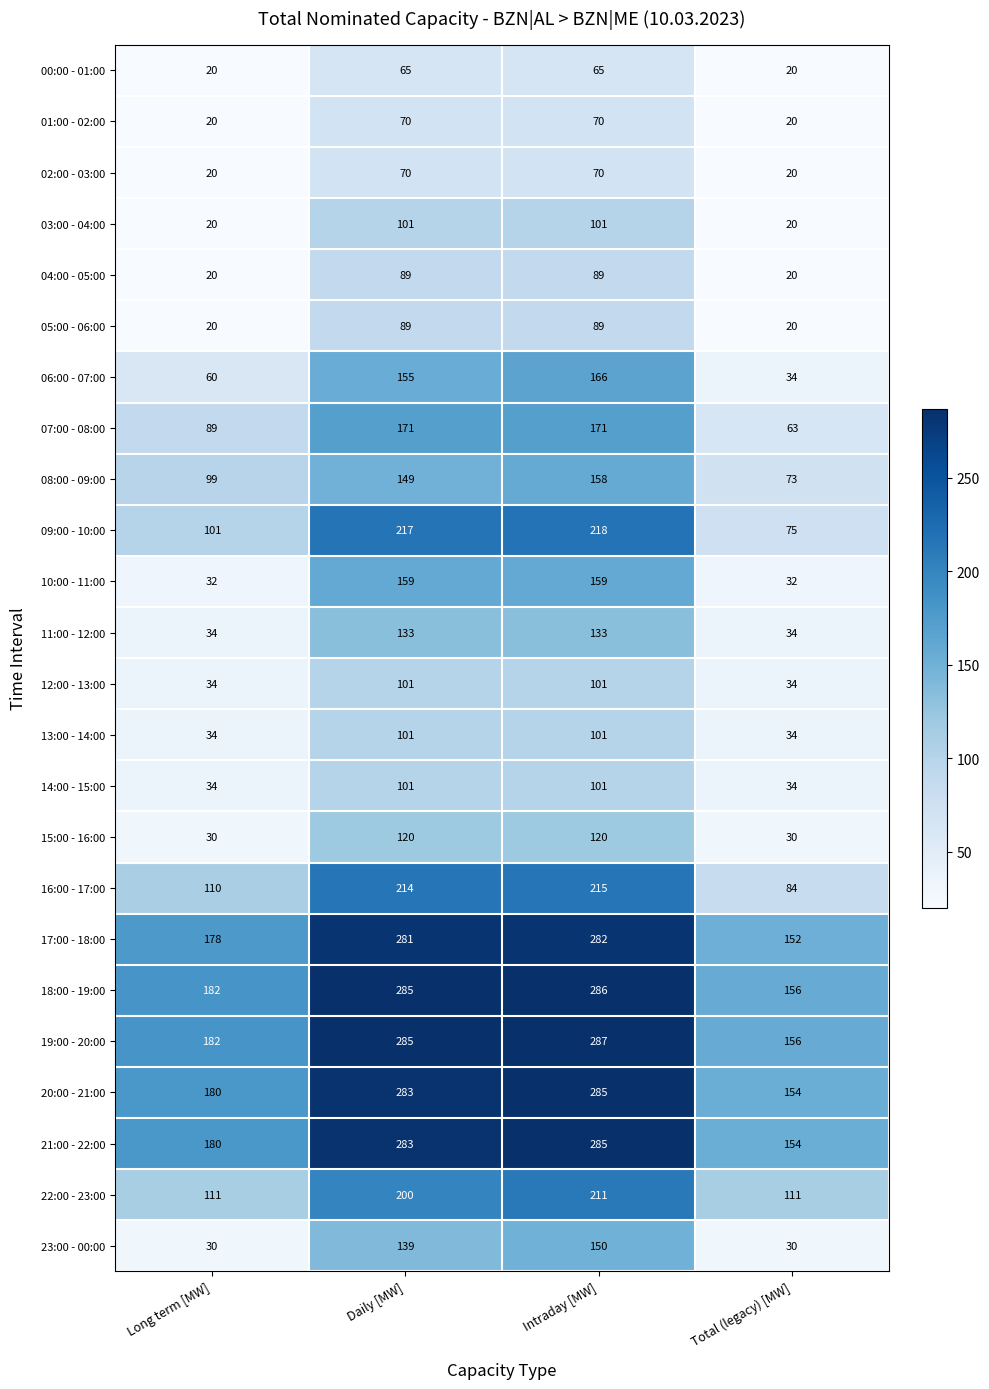

What is the difference between the 06:00 - 07:00 values at Daily [MW] and Intraday [MW]?

11